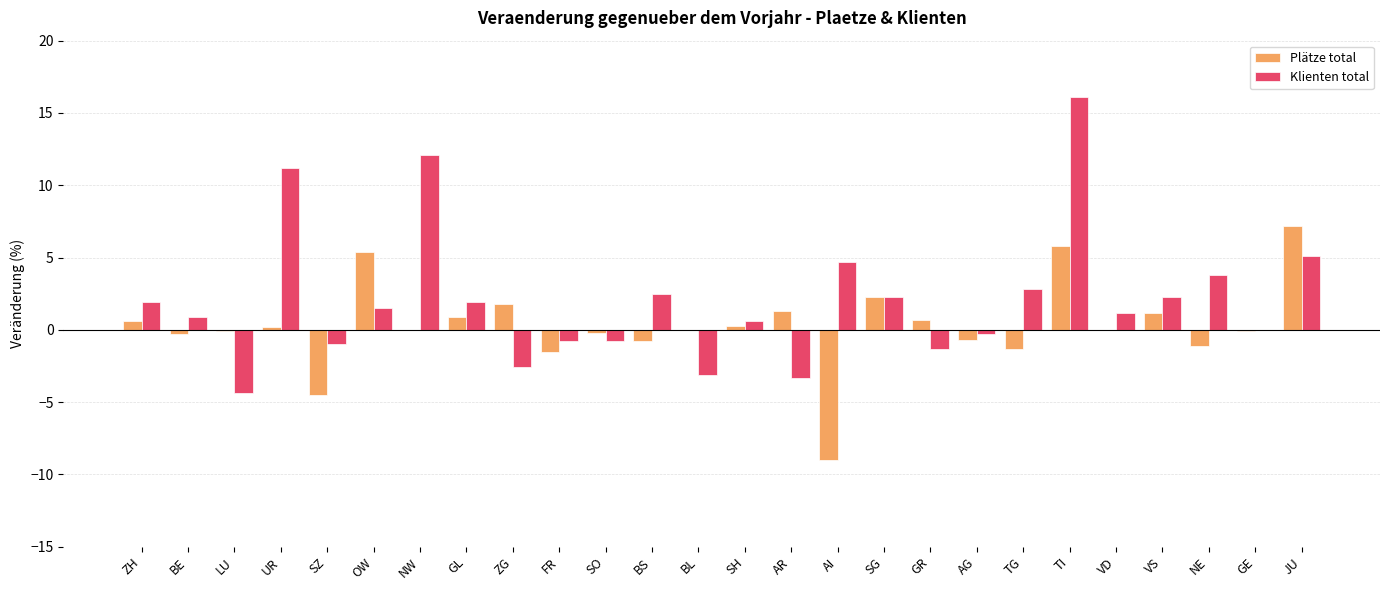

What is the sum of all Klienten total values?

53.3